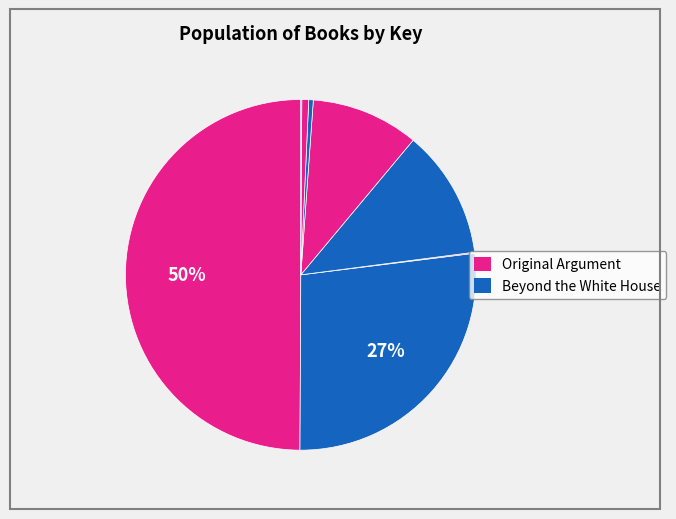

Count the number of slices in the pie.

8